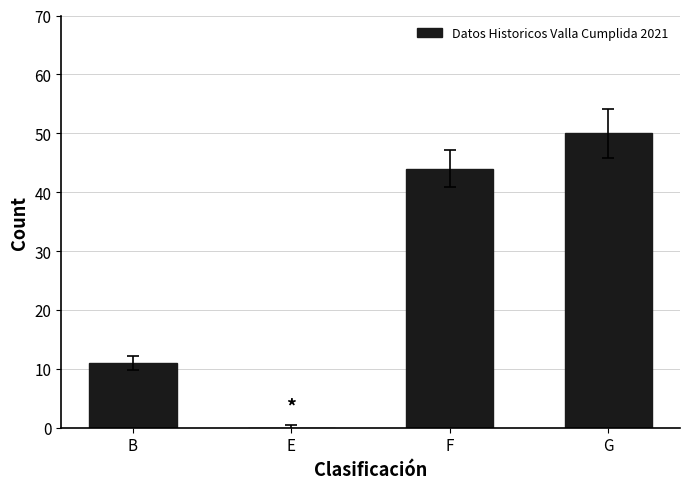

The value at F is 71. True or false?

False